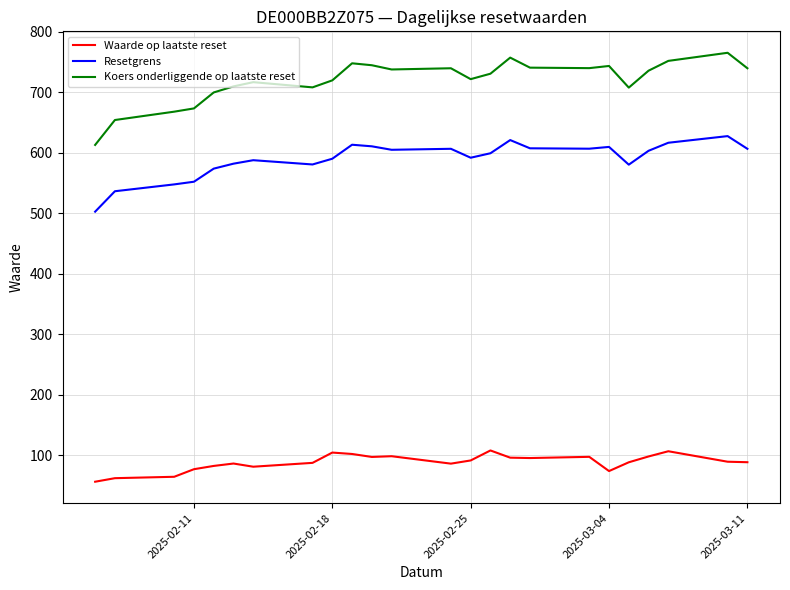

Does the chart display data point markers on the line(s)?

No